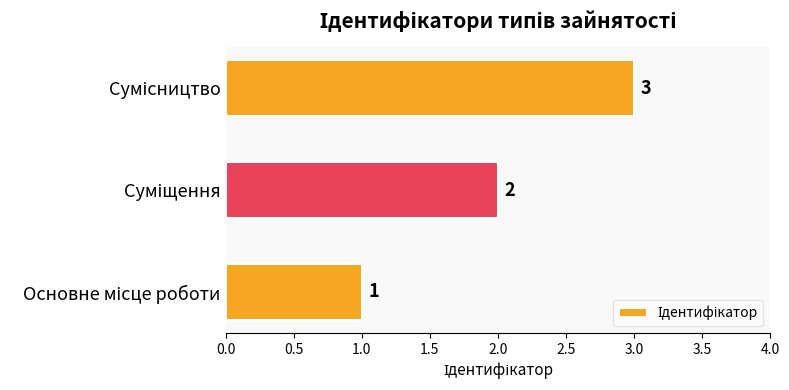

What is the sum of all values?

6